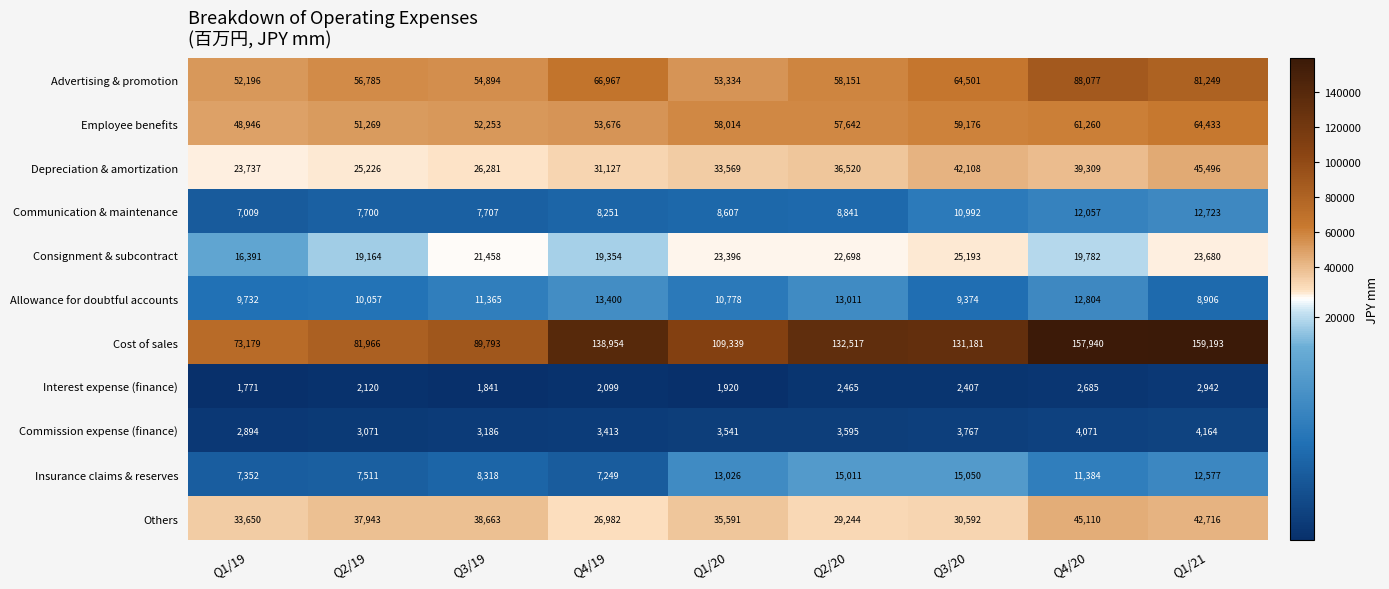

Rank the series at Q1/19 from highest to lowest value.

Cost of sales, Advertising & promotion, Employee benefits, Others, Depreciation & amortization, Consignment & subcontract, Allowance for doubtful accounts, Insurance claims & reserves, Communication & maintenance, Commission expense (finance), Interest expense (finance)